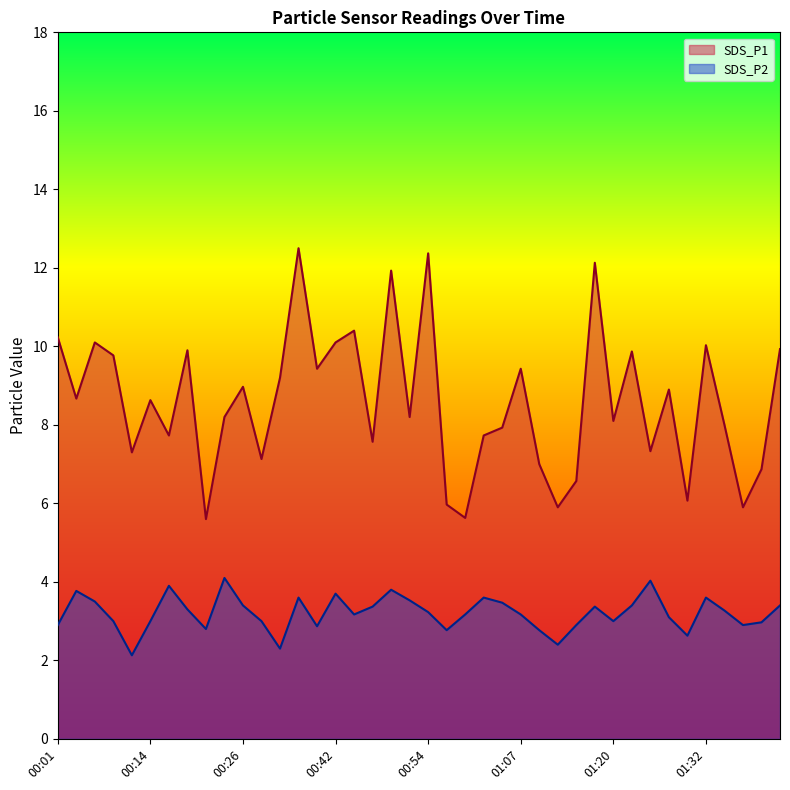

Rank the series by their average value, from lowest to highest.

SDS_P2, SDS_P1